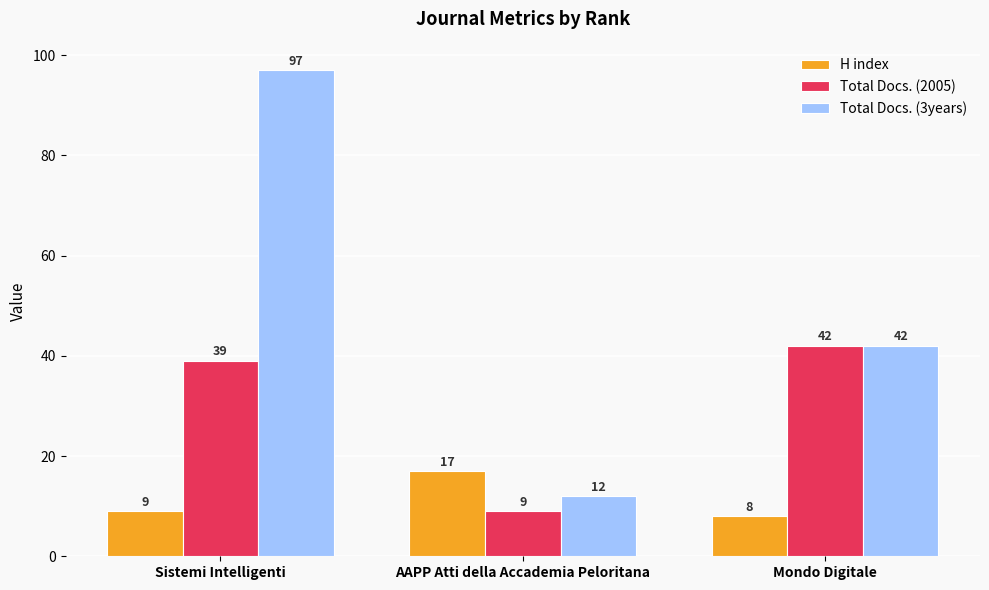

What is the spread (max minus min) of values at AAPP Atti della Accademia Peloritana?

8